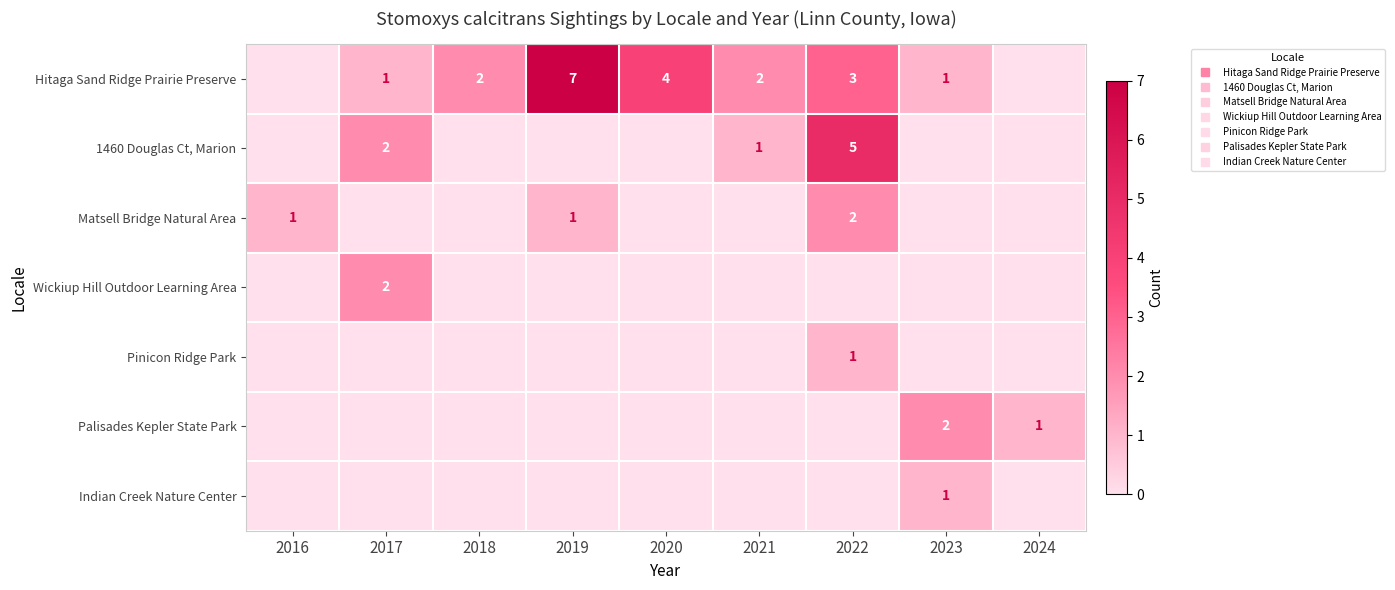

At how many categories does at least one series exceed 3?

3